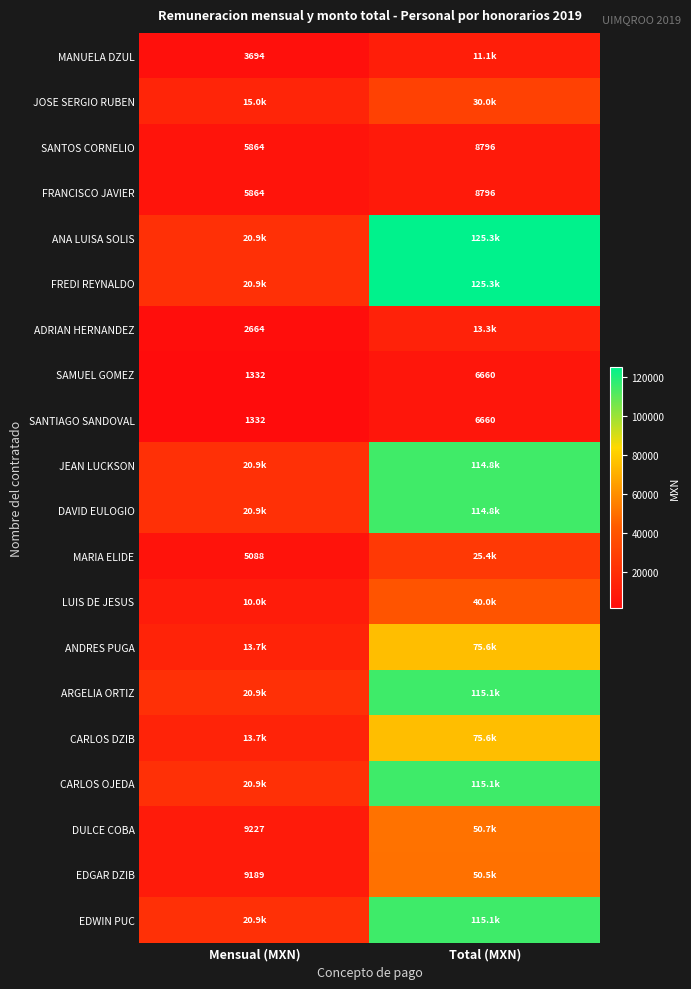

At which label is SANTOS CORNELIO closest to 7330?

Mensual (MXN)